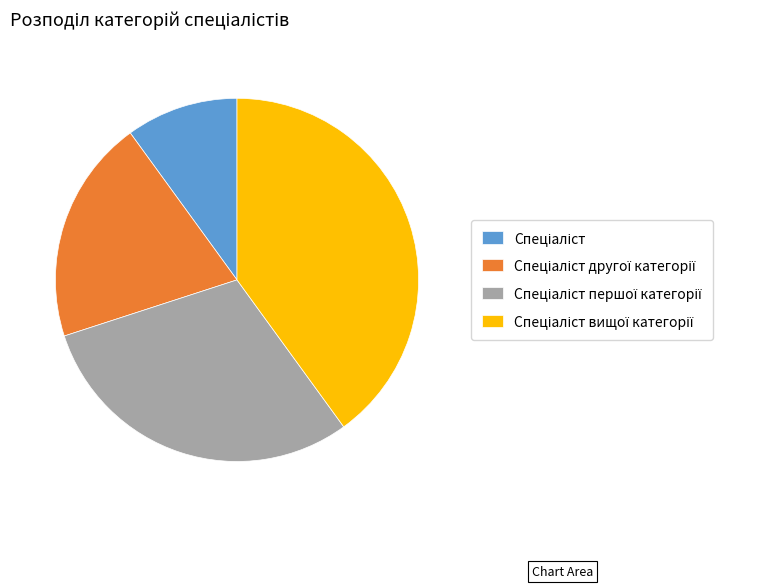

Is there a majority slice in this chart?

No